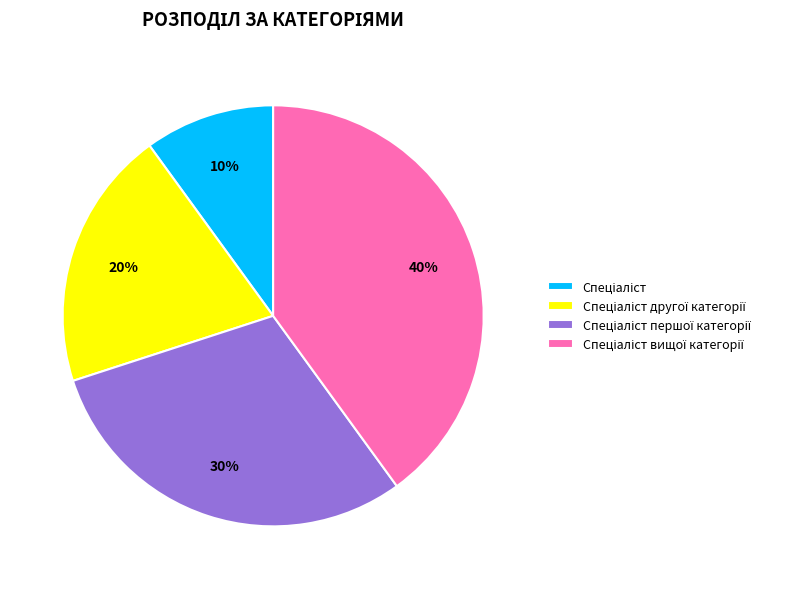

To the nearest percent, what is the average slice percentage?

25%